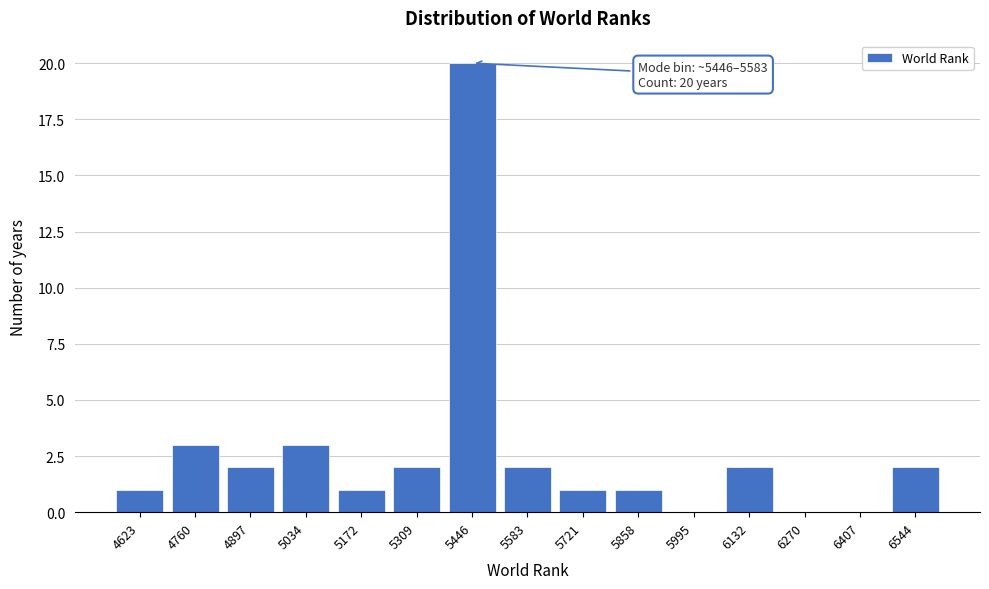

Reading right to left, list all the values displayed in this chart.

6544=2	6407=0	6270=0	6132=2	5995=0	5858=1	5721=1	5583=2	5446=20	5309=2	5172=1	5034=3	4897=2	4760=3	4623=1